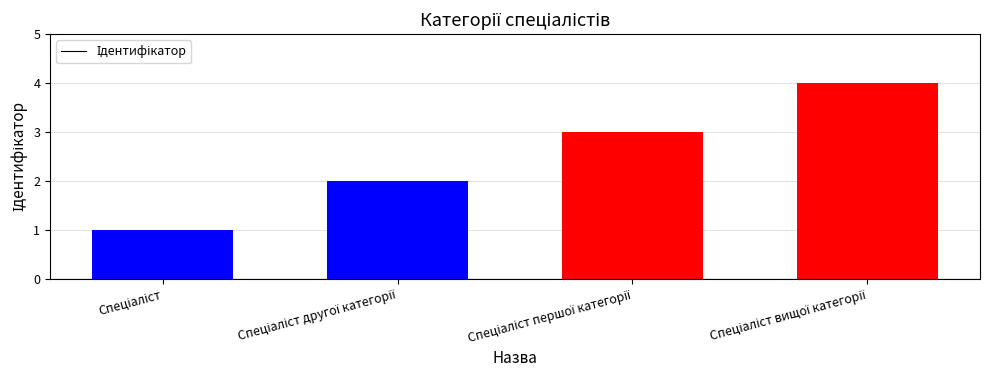

What is the maximum value shown in the chart?

4